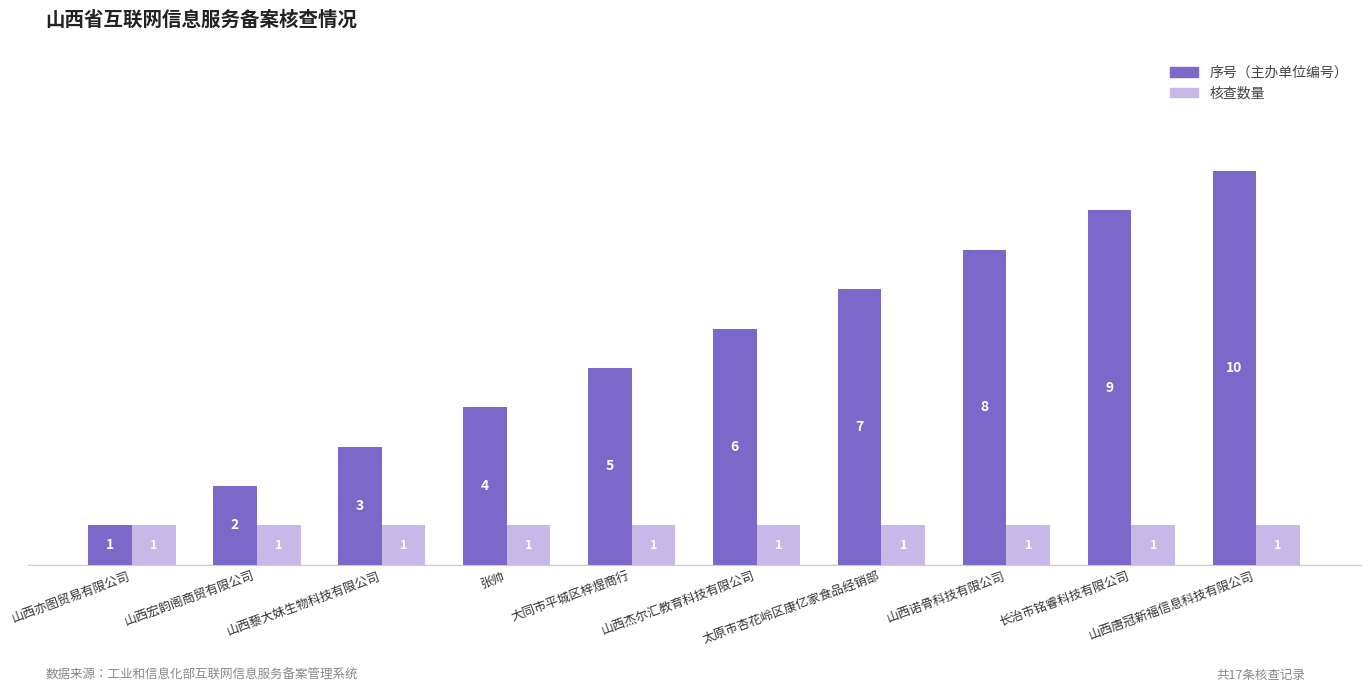

How many distinct data groups are displayed?

2